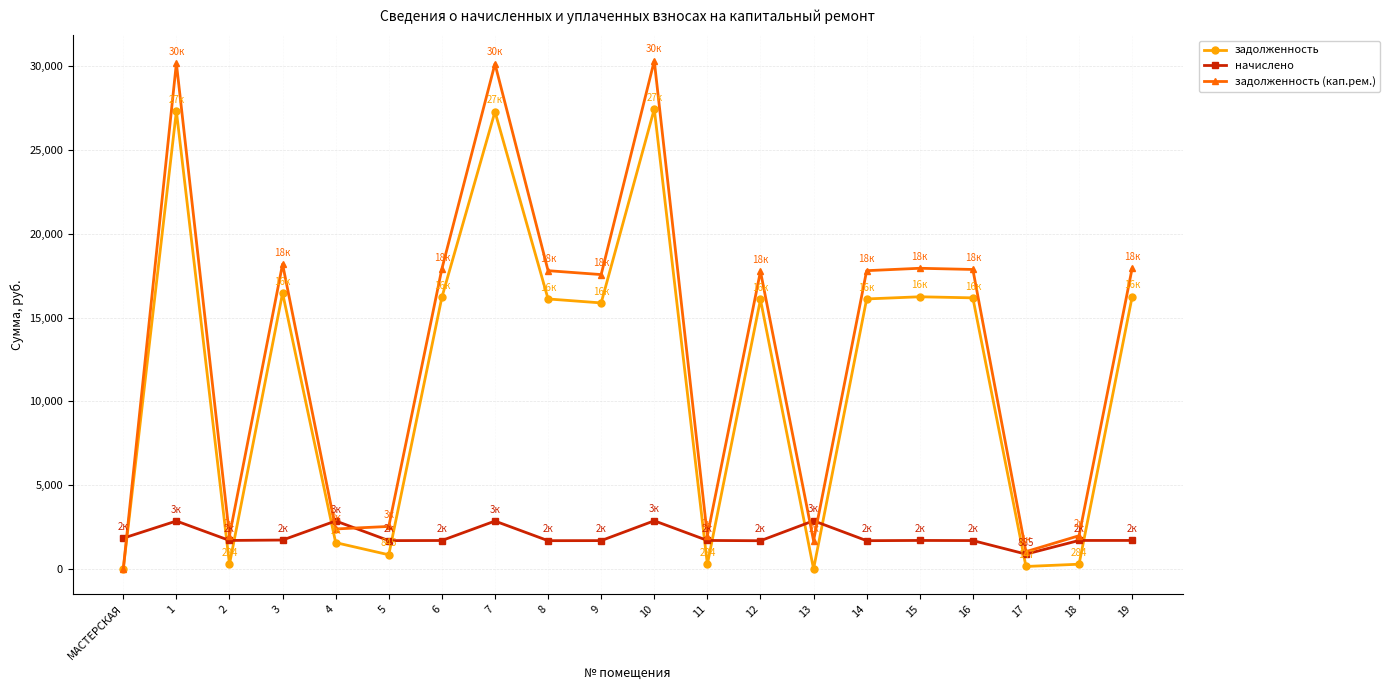

True or false: задолженность (кап.рем.) has more than 2 interior local peaks.

True